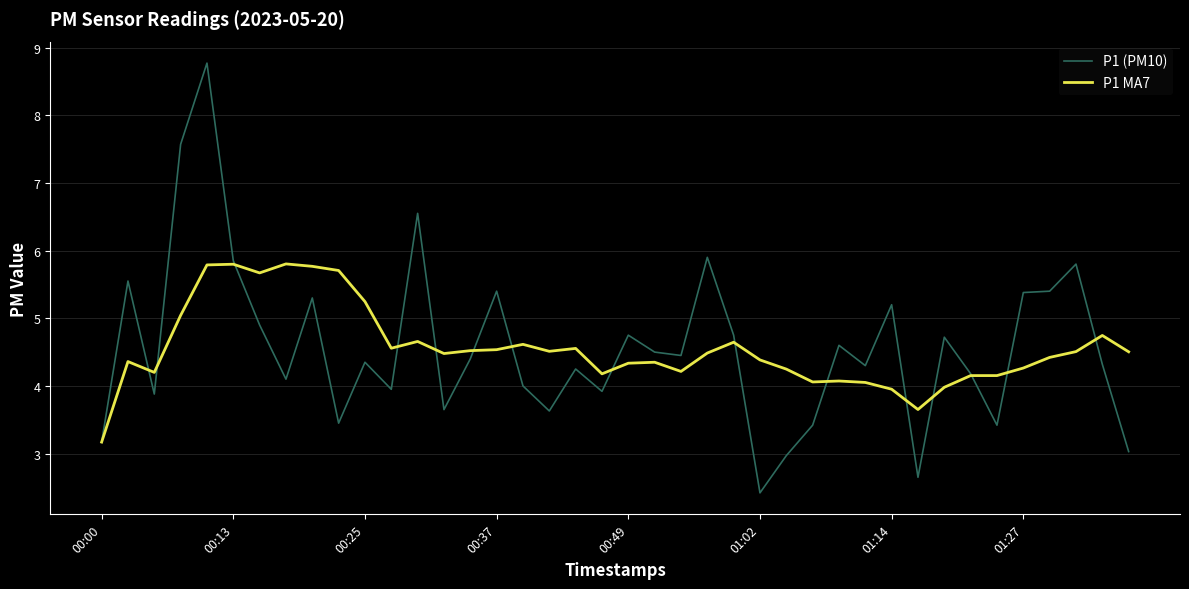

At how many categories does at least one series exceed 6?

3